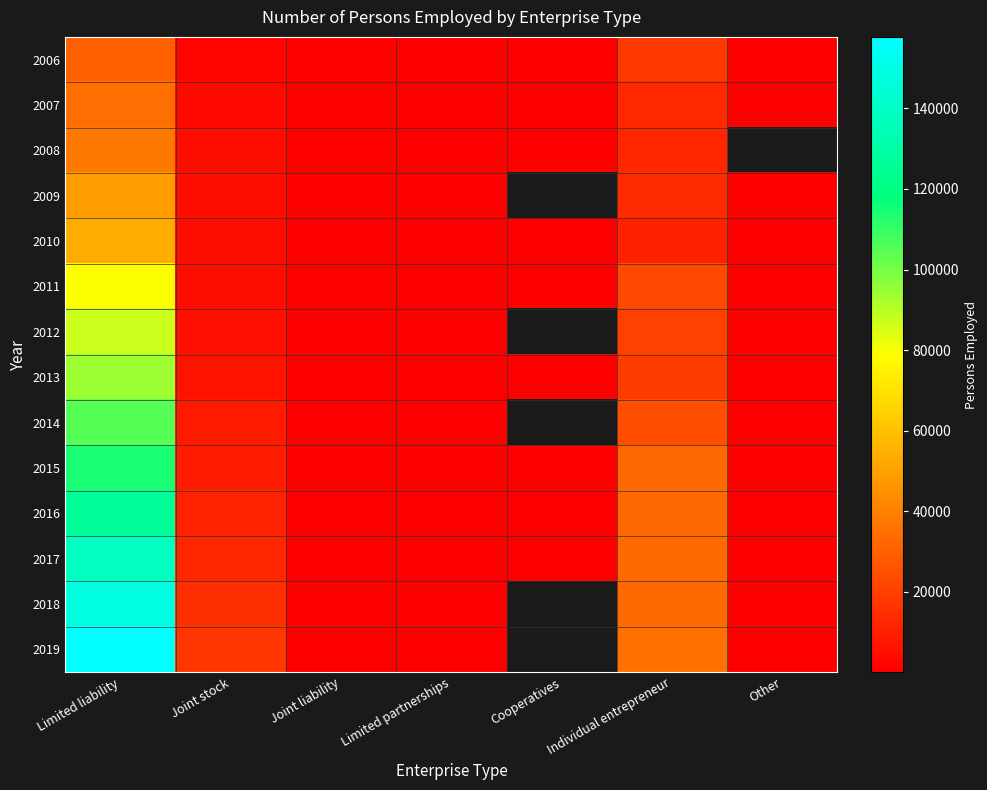

Which has a higher value, Joint stock or Other?

Joint stock